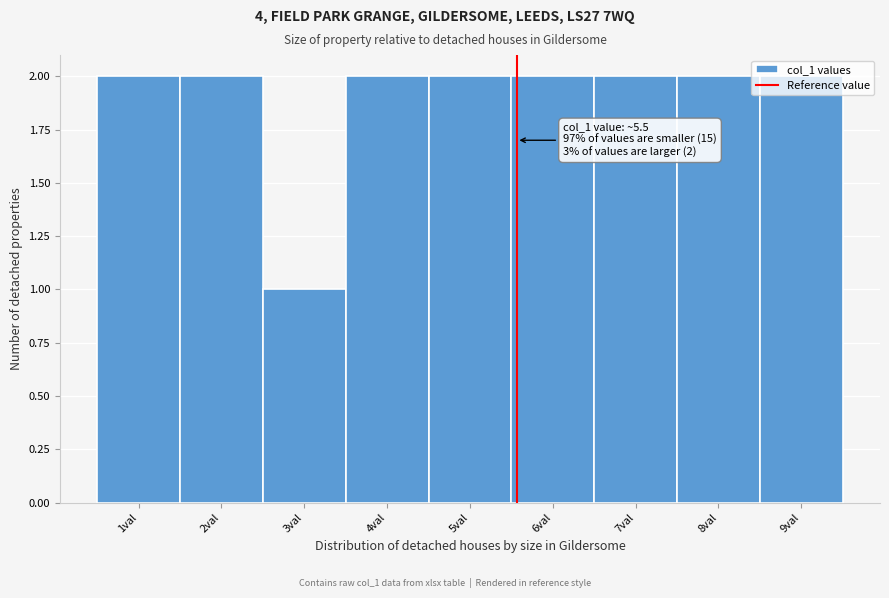

True or false: the data shows 2 at 9val.

True